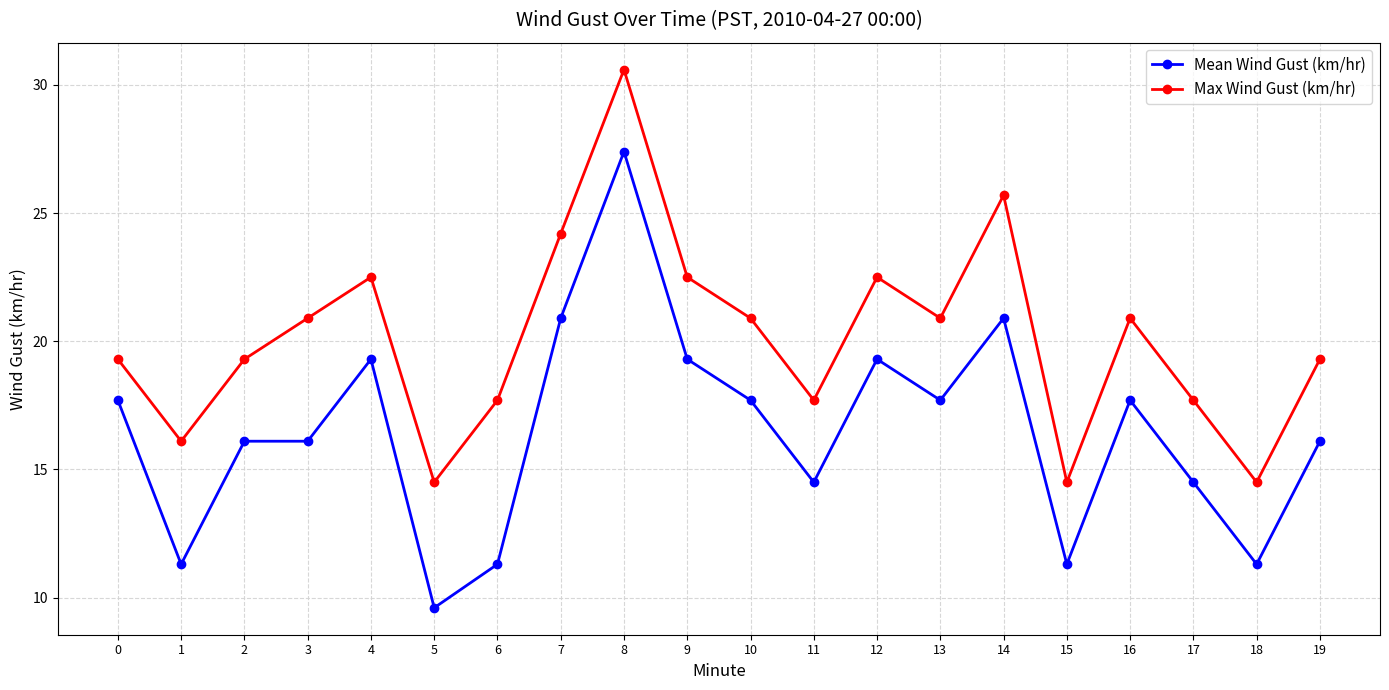

The value of Mean Wind Gust (km/hr) at 19 is 16.1. True or false?

True